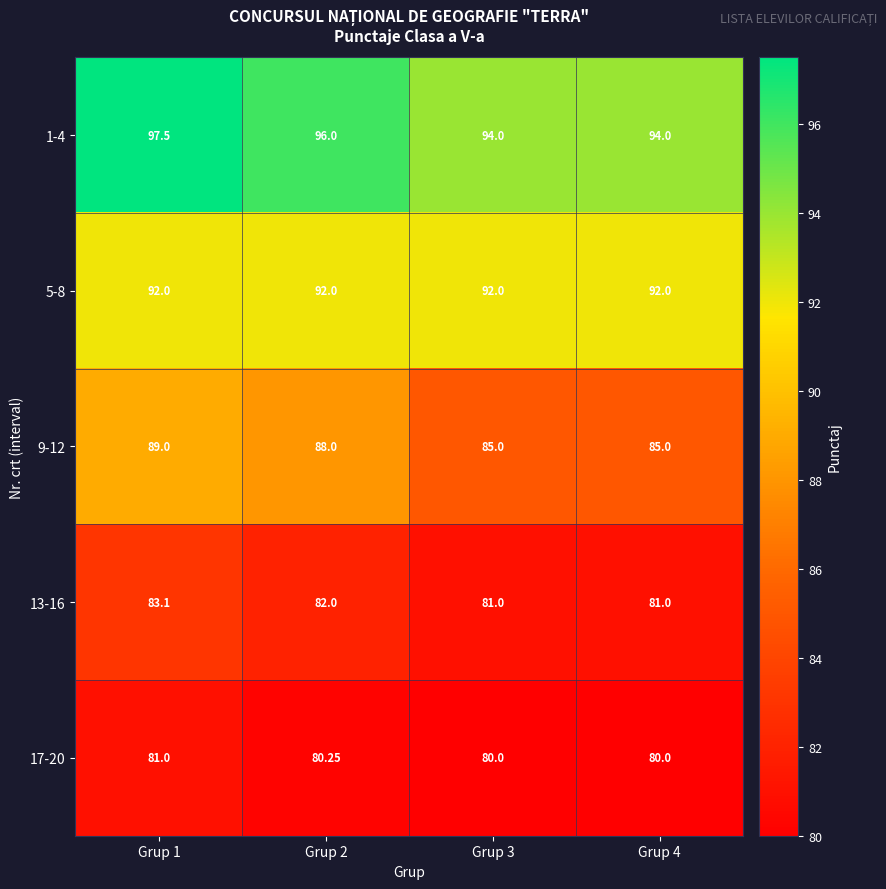

Is the value of 1-4 at Grup 3 greater than the value of 5-8 at Grup 4?

Yes